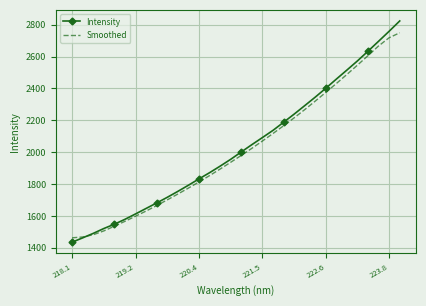

List the series in order of their peak value, highest first.

Intensity, Smoothed